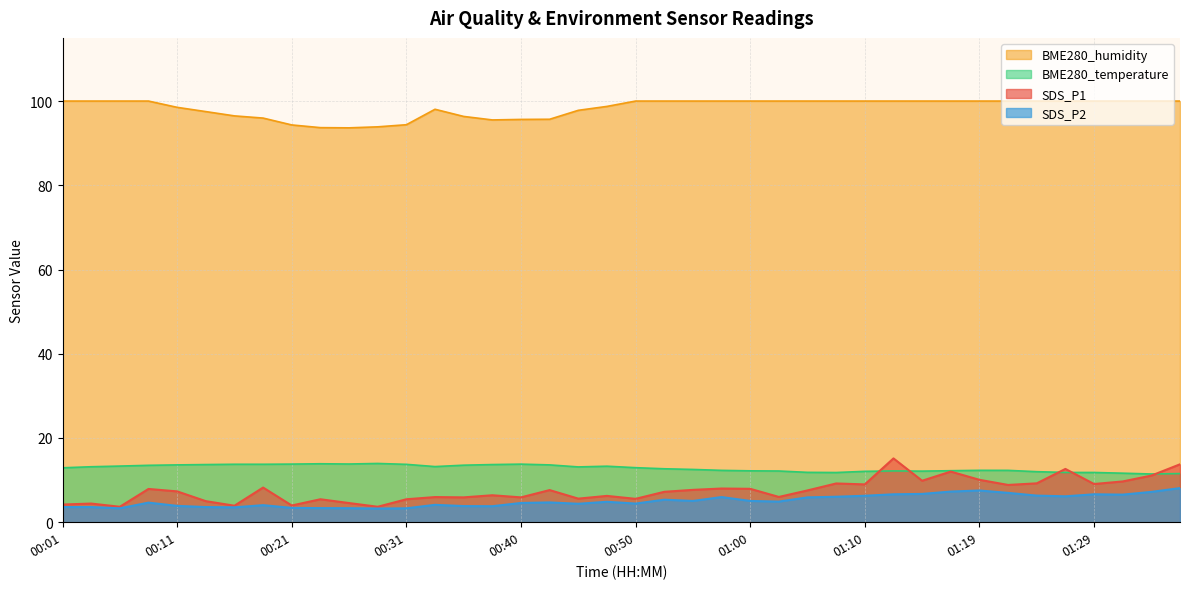

What is the approximate value of BME280_temperature at 01:10?

12.1